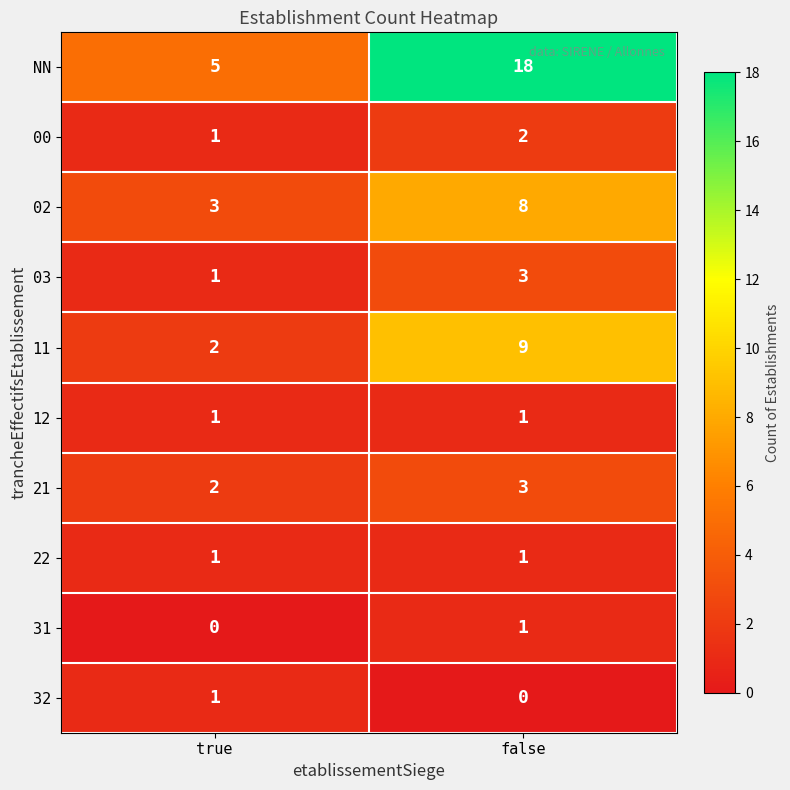

Rank the categories by NN value from lowest to highest.

true, false